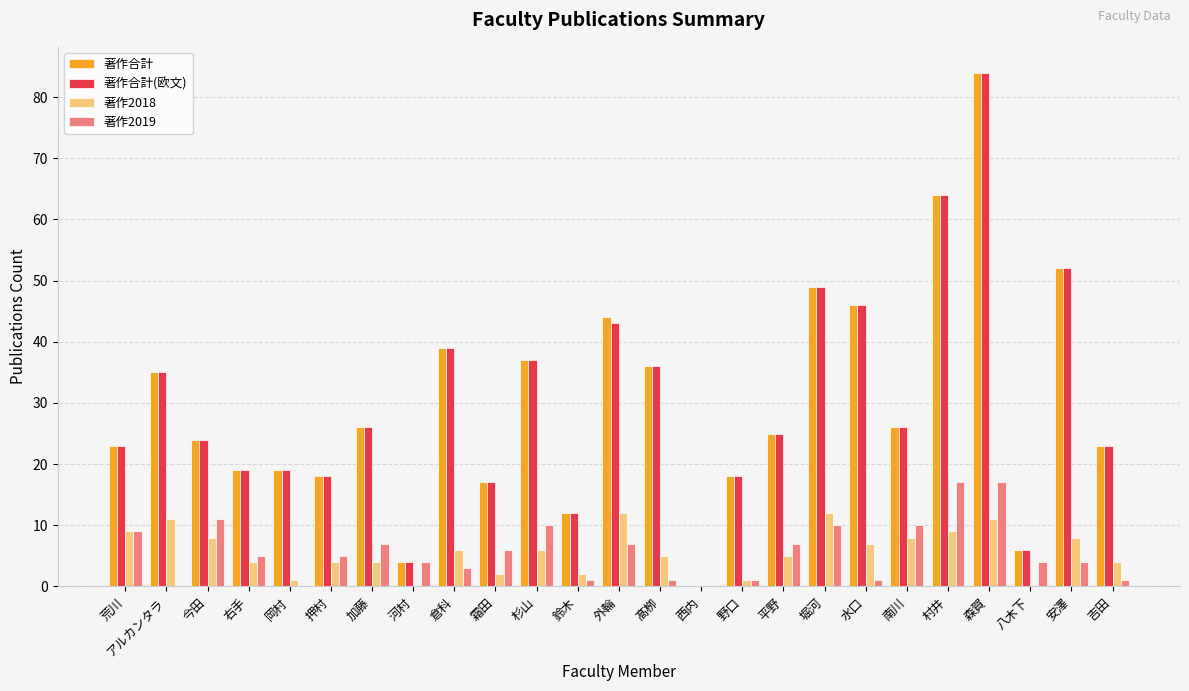

What is the sum of the 著作2018 values at 右手 and 吉田?

8